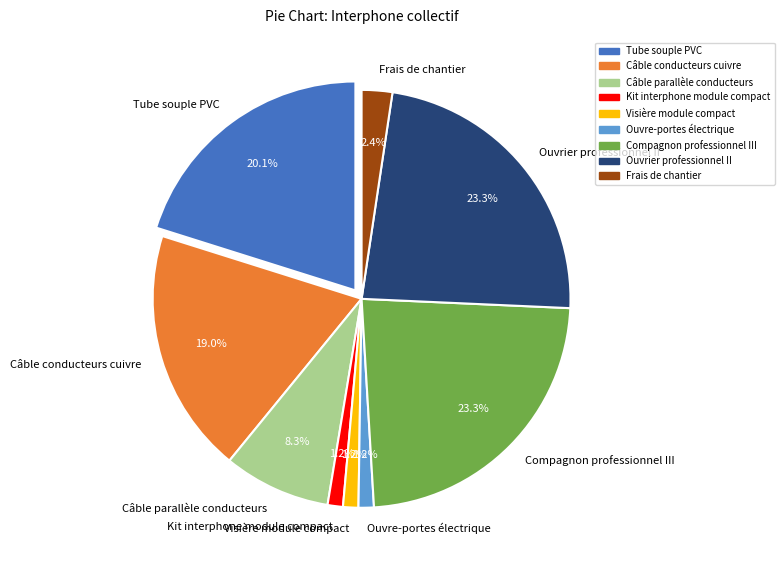

What is the ratio of the value at Compagnon professionnel III to the value at Ouvrier professionnel II?

1.0